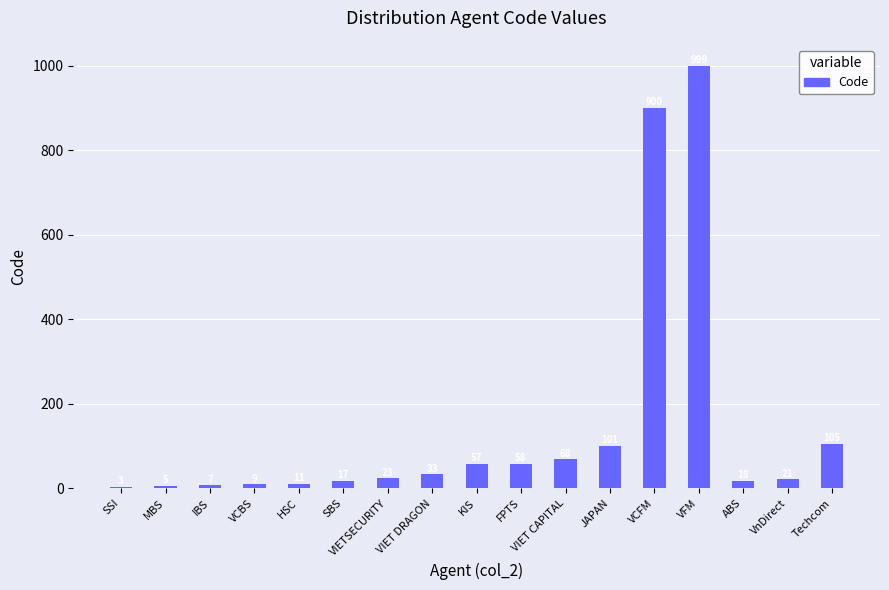

At which category does the chart reach its peak across all series?

VFM